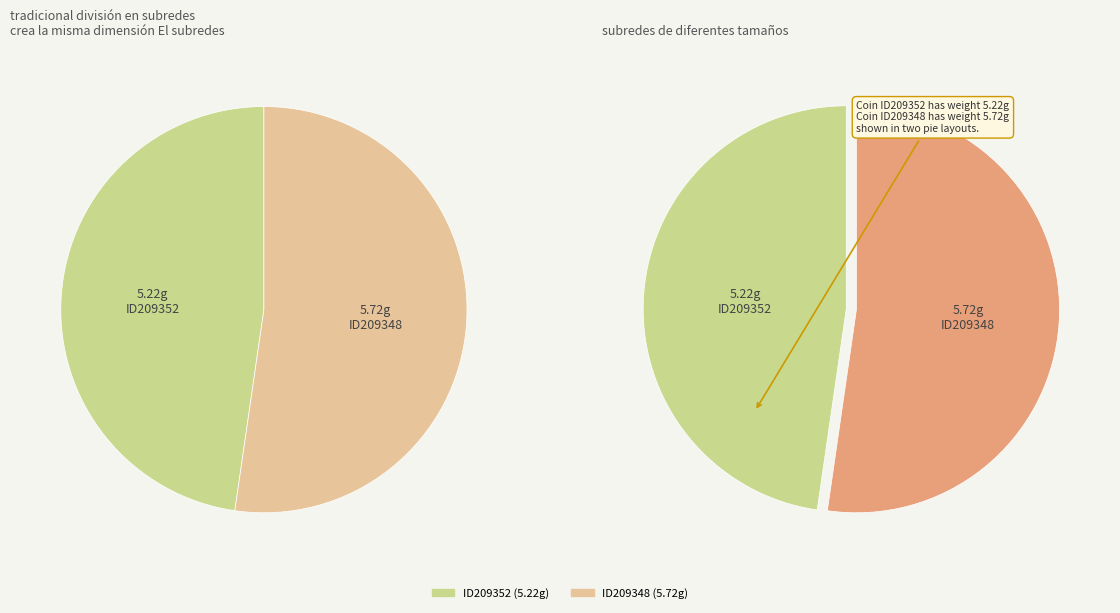

Count the number of slices in the pie.

2